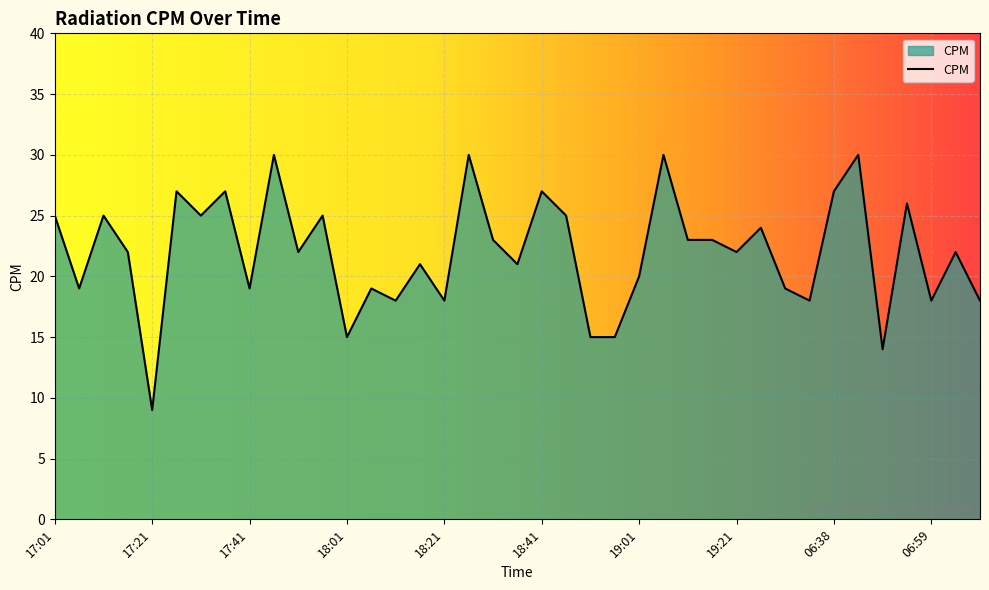

Does the chart have visible grid lines?

Yes